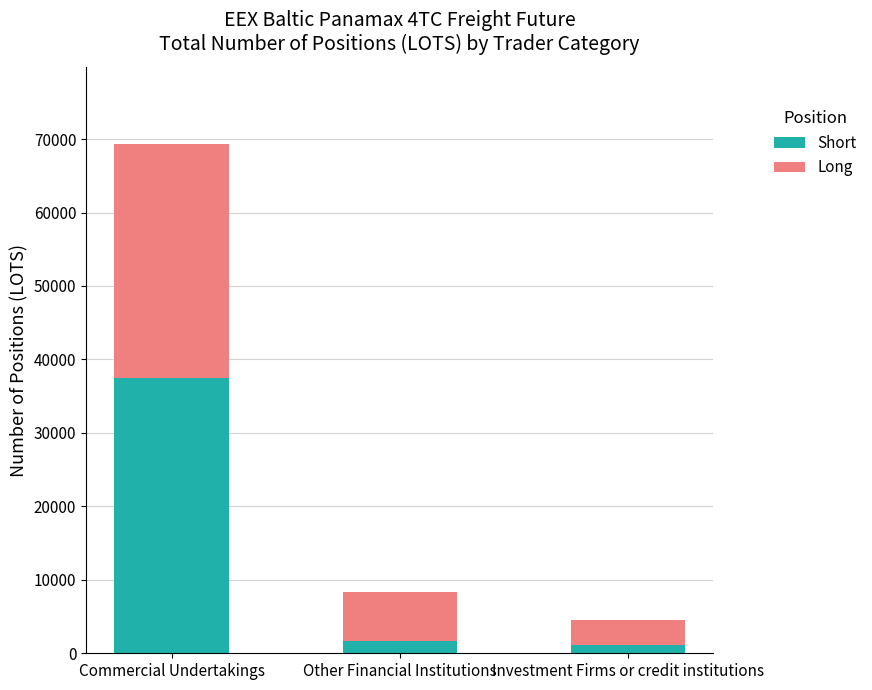

At which category is the sum across all series the highest?

Commercial Undertakings